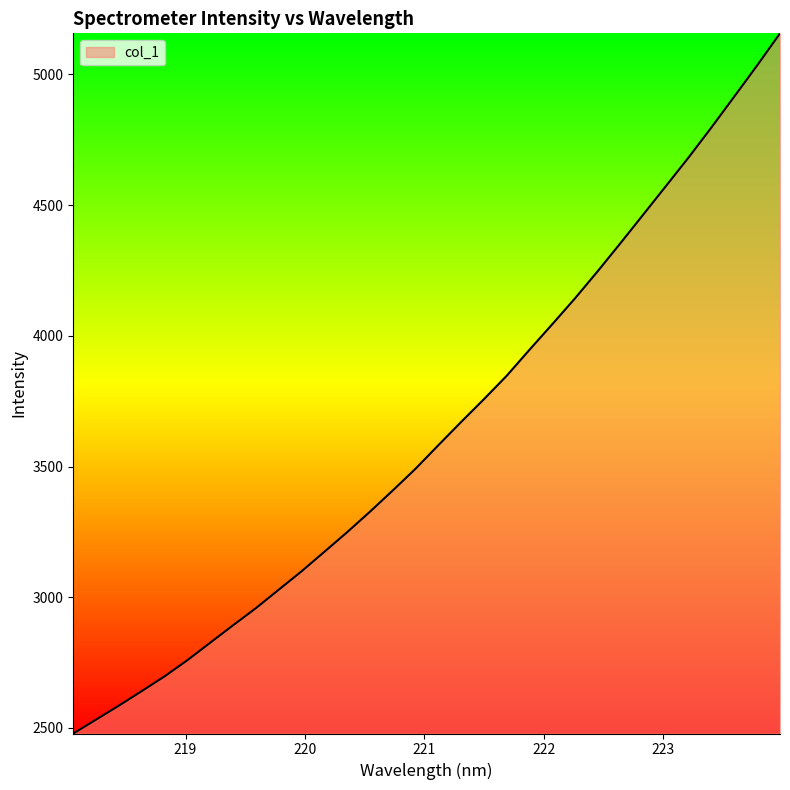

What is the smallest value displayed?

2478.8